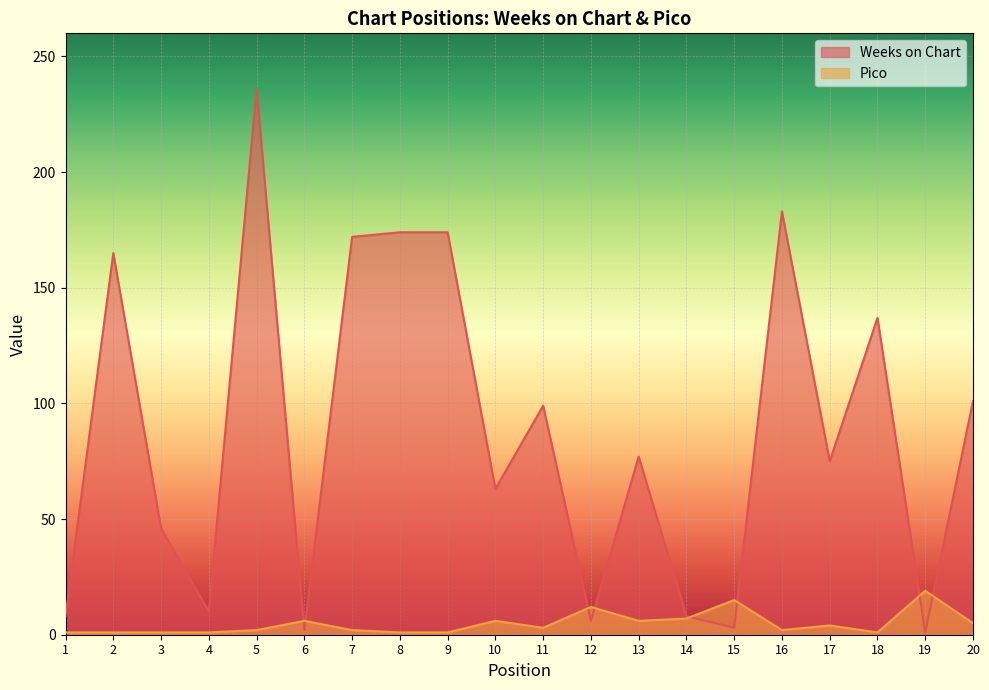

How many lines are shown in the chart?

2